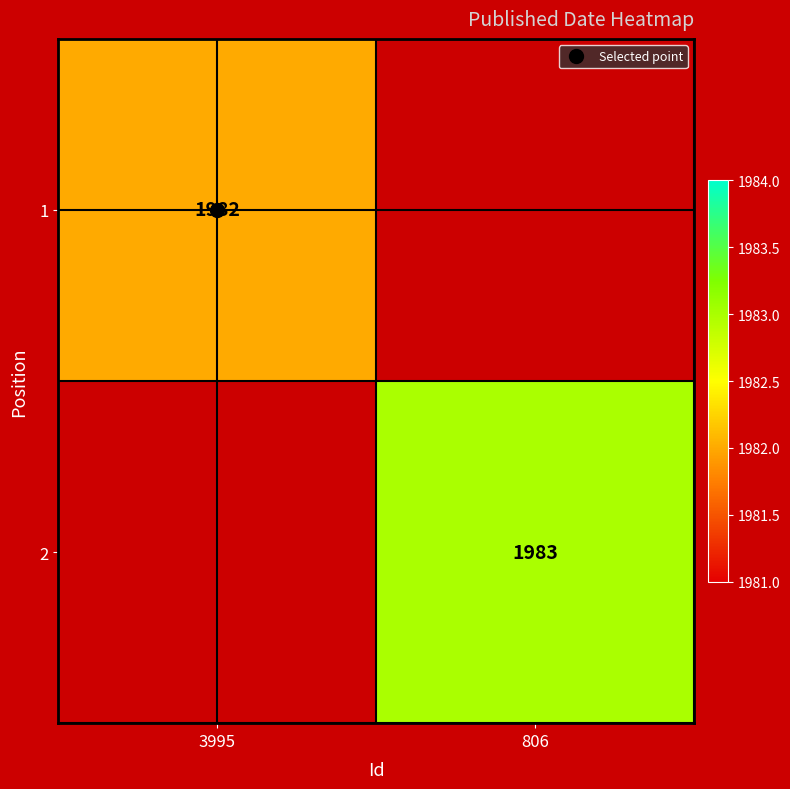

Is the value of 2 at 3995 greater than the value of 1 at 3995?

No